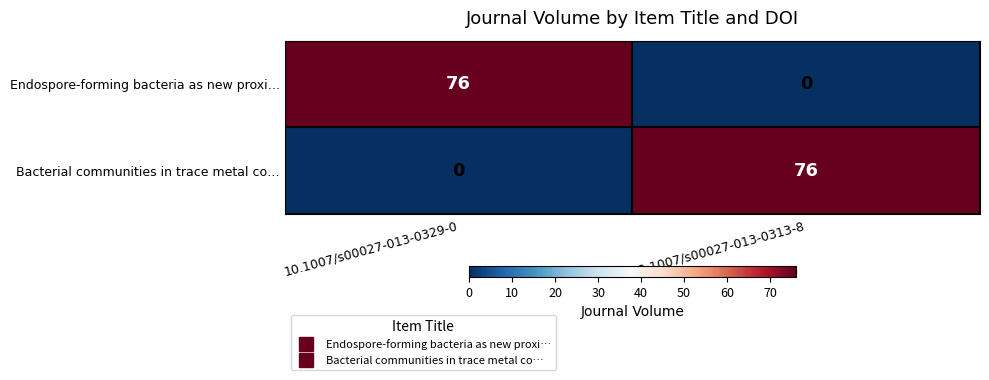

At which label does Endospore-forming bacteria as new proxi… reach its peak?

10.1007/s00027-013-0329-0